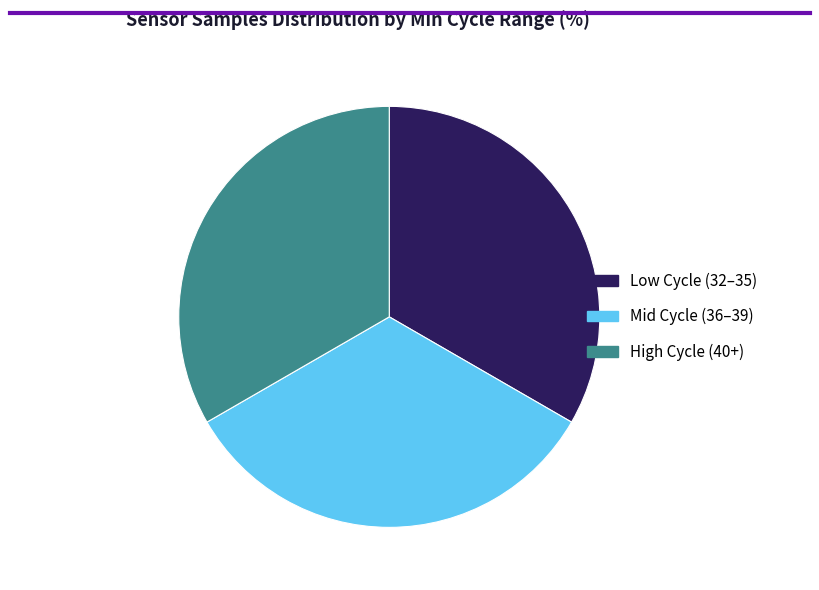

True or false: Low Cycle (32–35) accounts for 46% of the total.

False